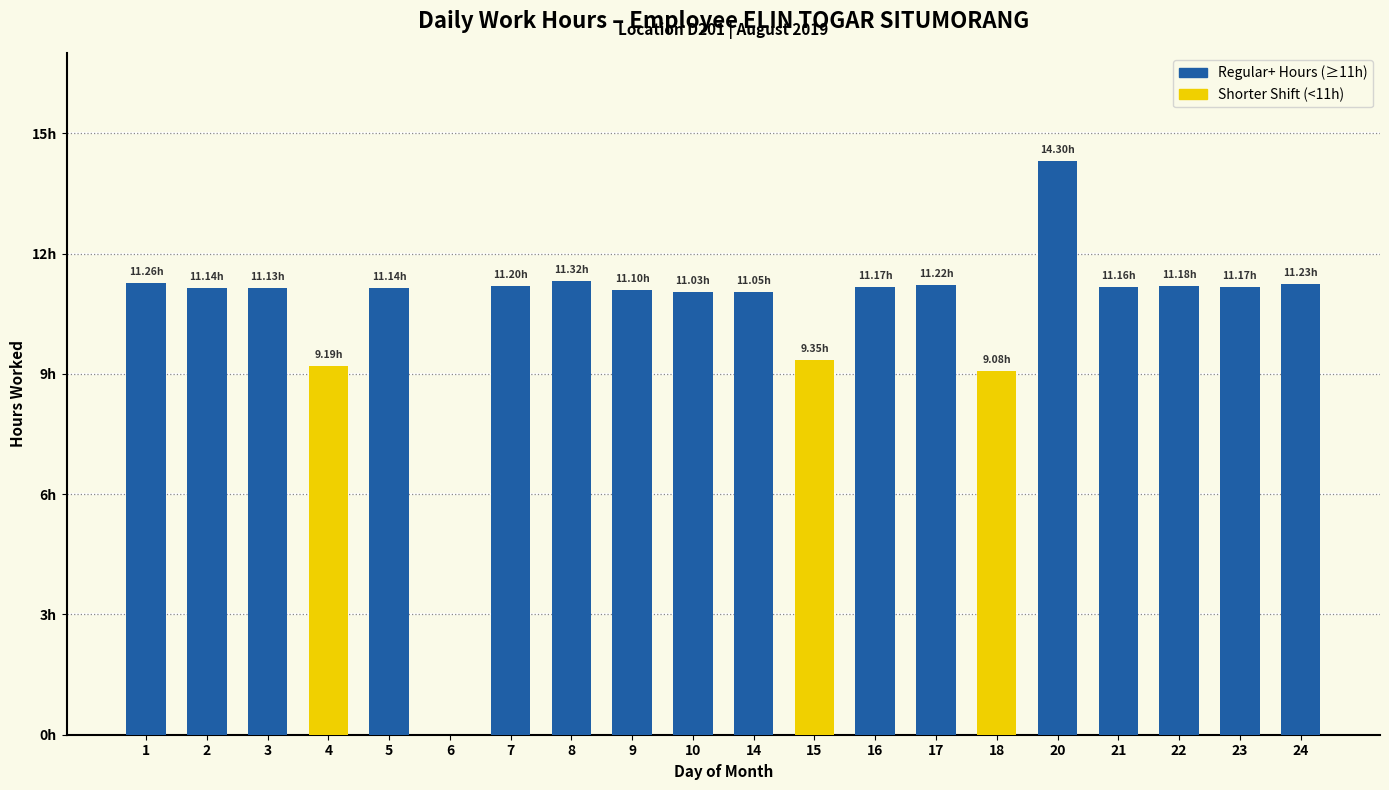

Which category has the highest value in the Regular+ Hours (≥11h) series?

20